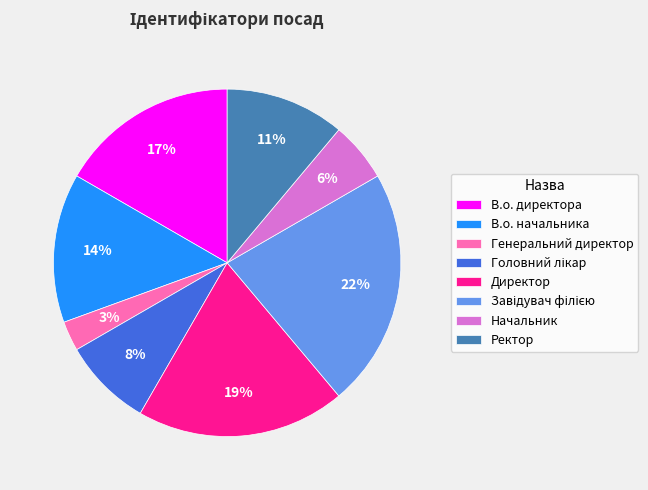

Which slice is the smallest?

Генеральний директор